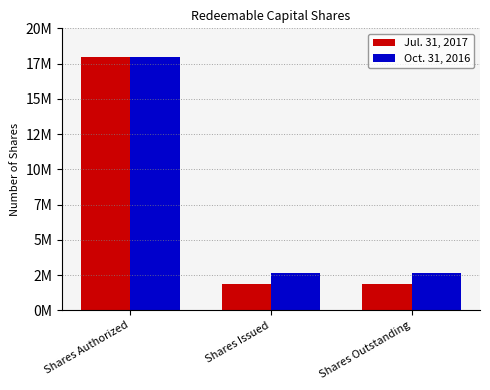

At which label does Jul. 31, 2017 reach its peak?

Shares Authorized